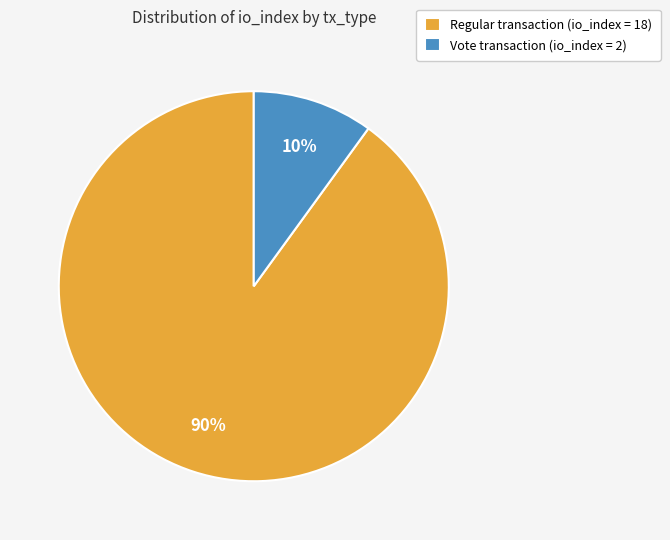

To the nearest percent, what is the average slice percentage?

50%